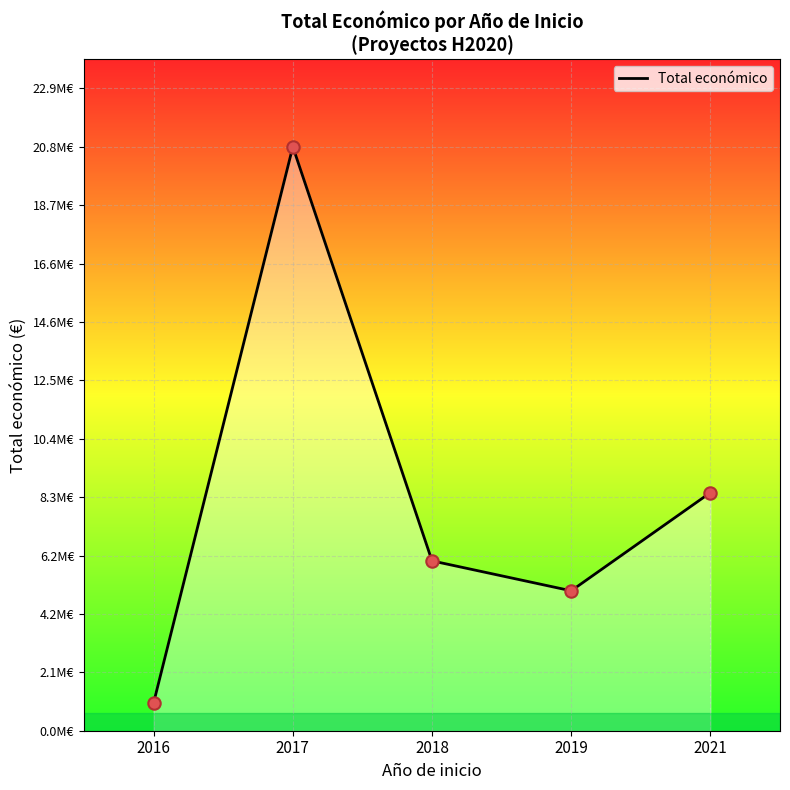

Between 2019 and 2017, which is larger?

2017